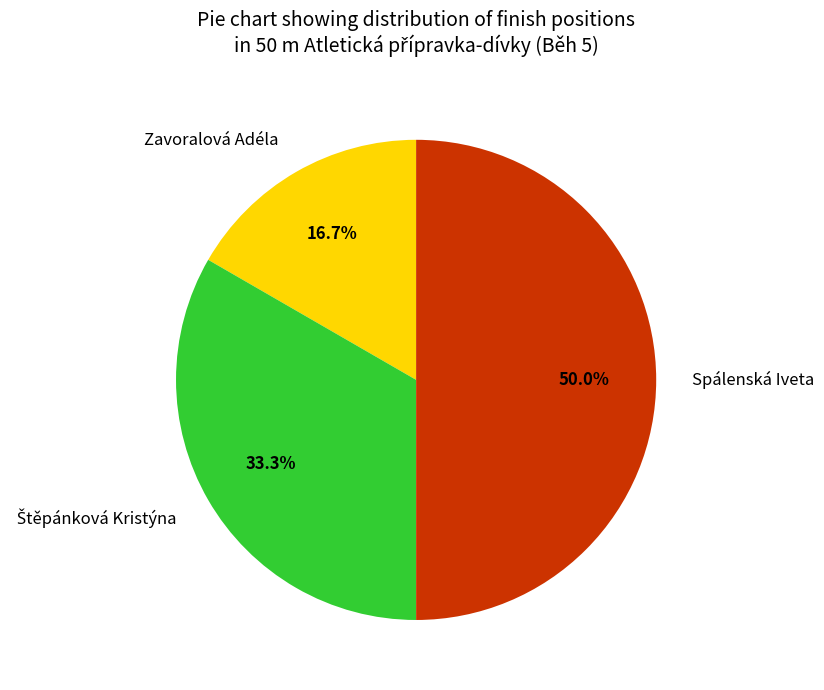

Is it true that Zavoralová Adéla is 17% of the pie?

True